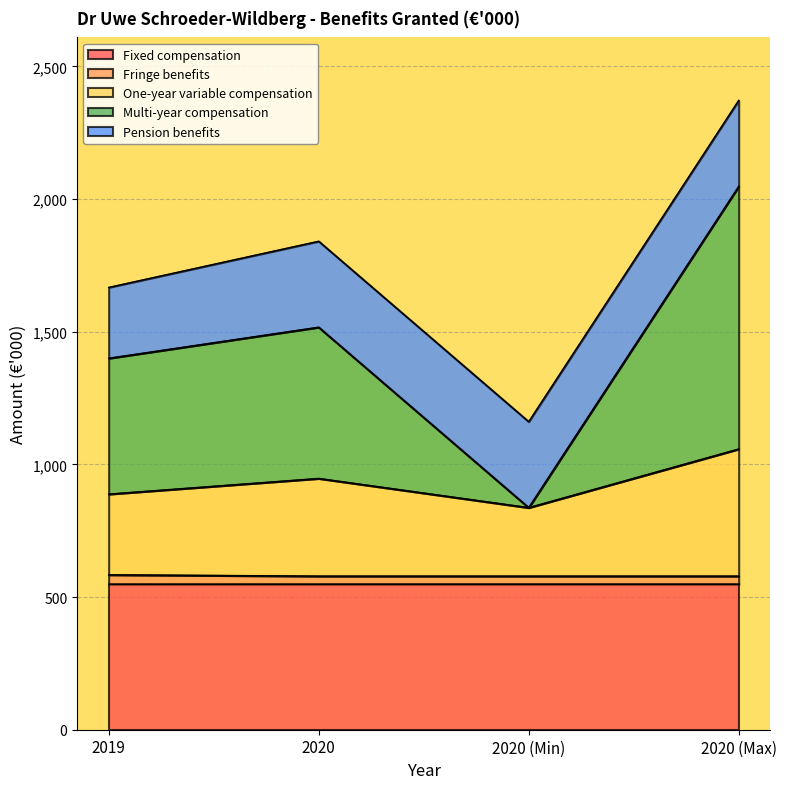

What is the lowest value of the Fixed compensation series?

550